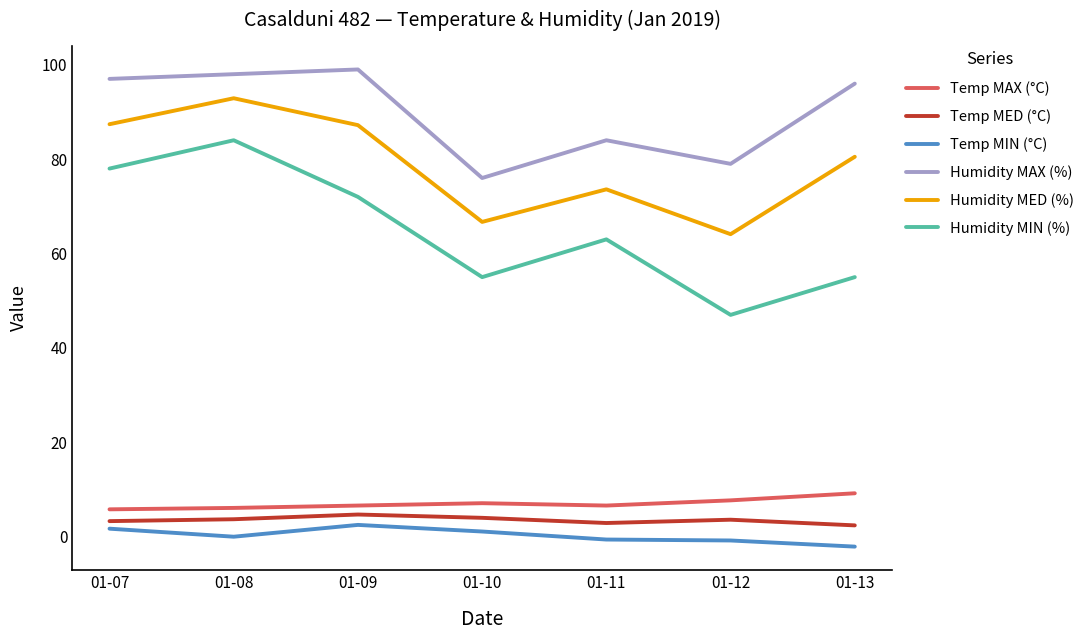

What are all the series names shown in the legend?

Temp MAX (°C), Temp MED (°C), Temp MIN (°C), Humidity MAX (%), Humidity MED (%), Humidity MIN (%)